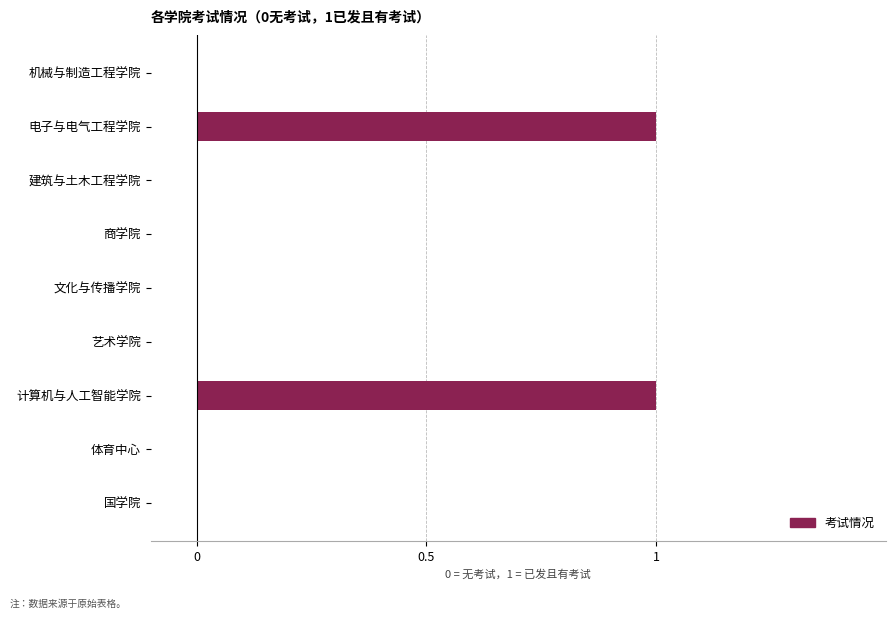

Count the number of data series in this chart.

1